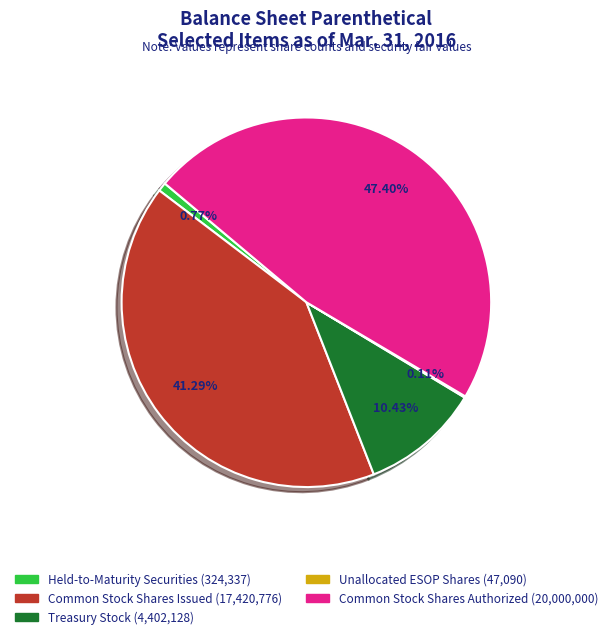

Which has a higher value, Held-to-Maturity Securities or Treasury Stock?

Treasury Stock